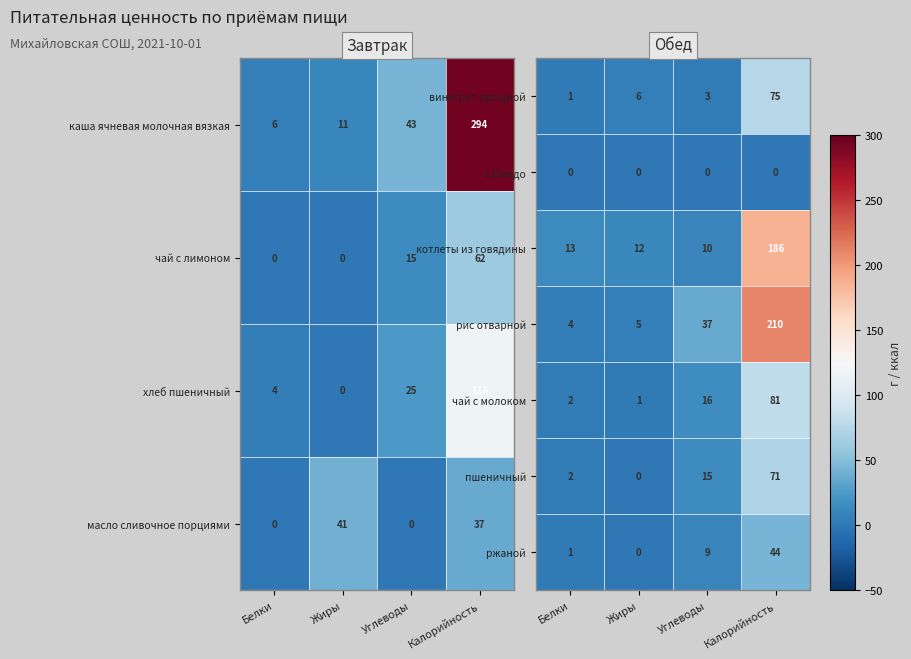

What is the difference between the second highest and minimum values in the ржаной series?

9